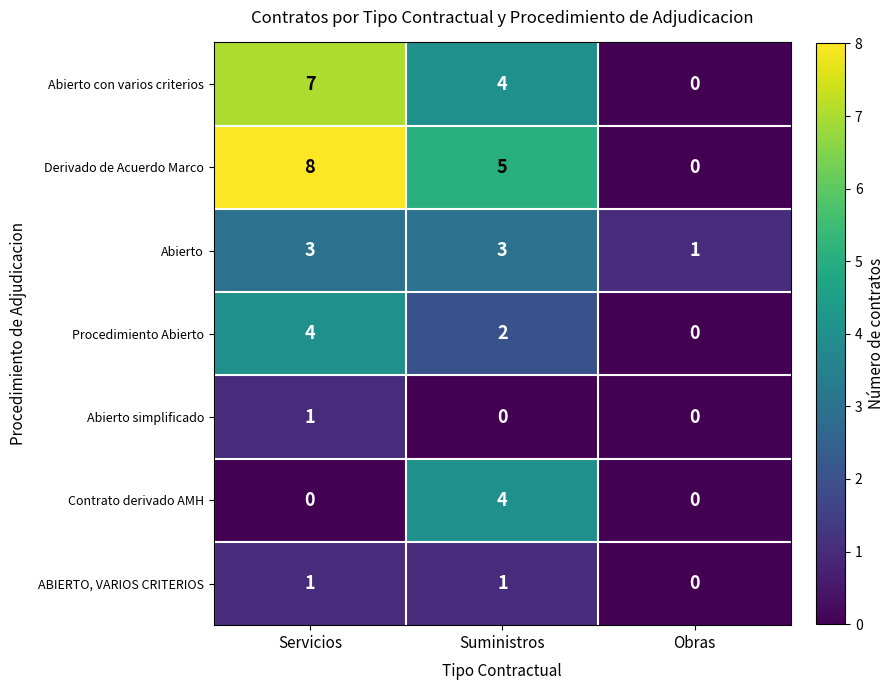

How many data points does each series have?

3